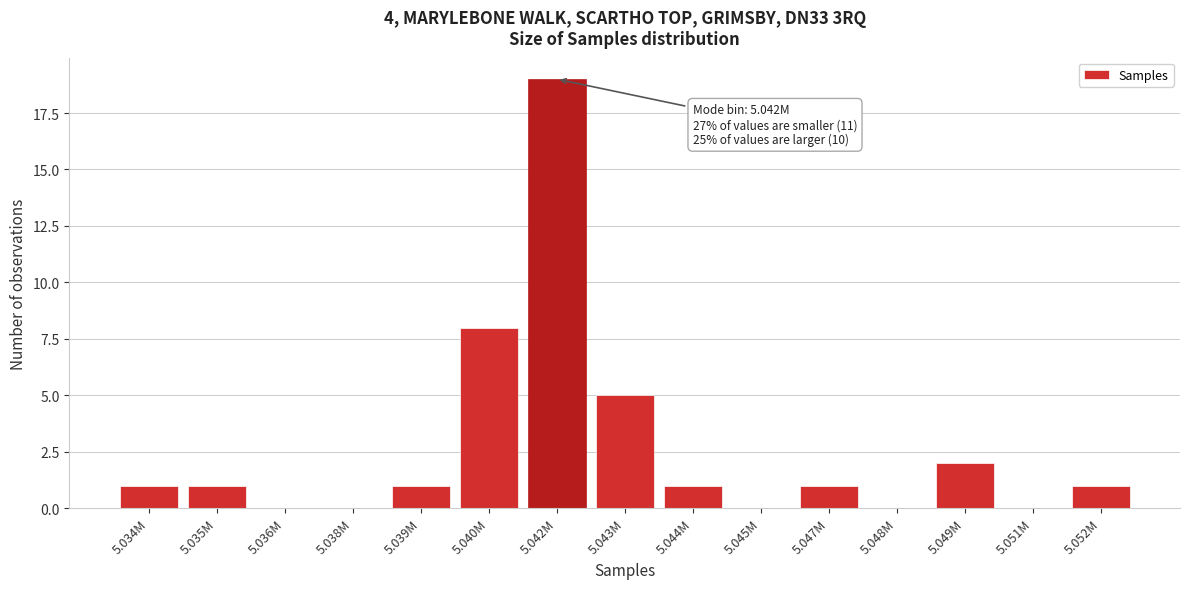

Reading left to right, what are all the values shown in this chart?

5.034M=1	5.035M=1	5.036M=0	5.038M=0	5.039M=1	5.040M=8	5.042M=19	5.043M=5	5.044M=1	5.045M=0	5.047M=1	5.048M=0	5.049M=2	5.051M=0	5.052M=1